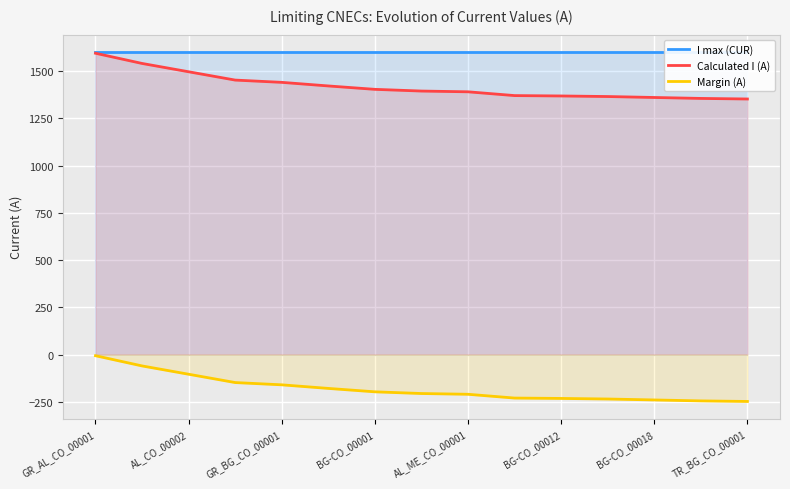

True or false: Margin (A) and Calculated I (A) cross at least once.

False